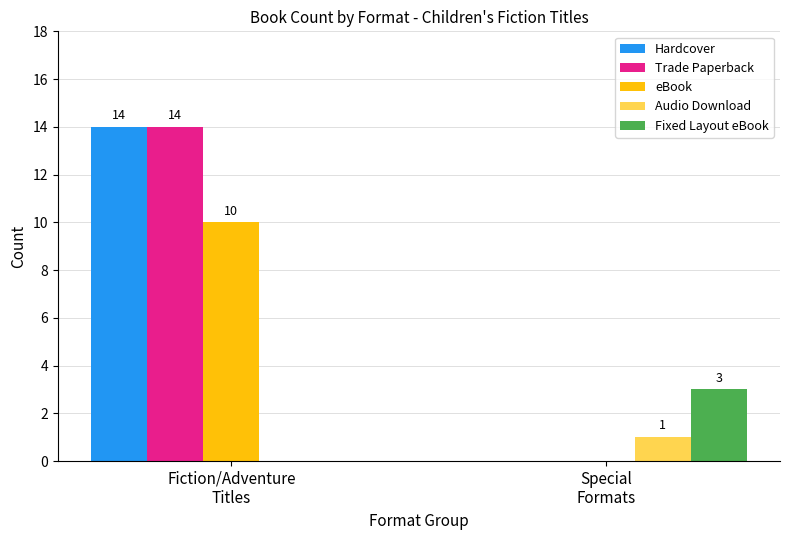

What is the greatest value displayed?

14